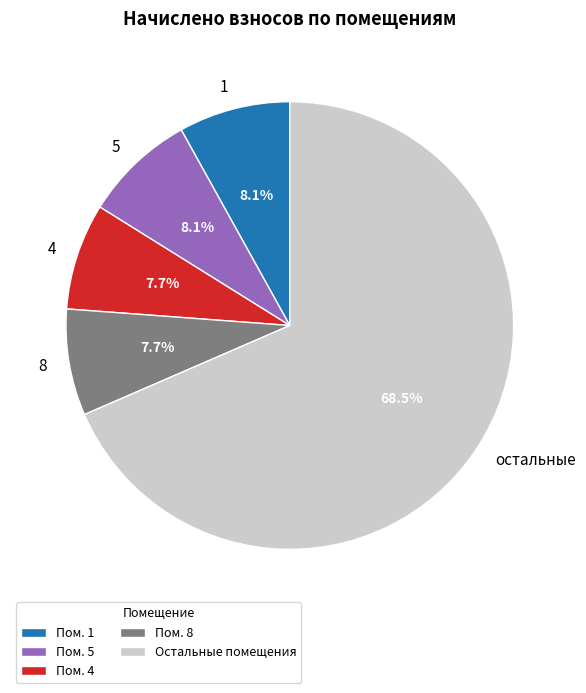

Is there any slice that represents more than half of the pie?

Yes